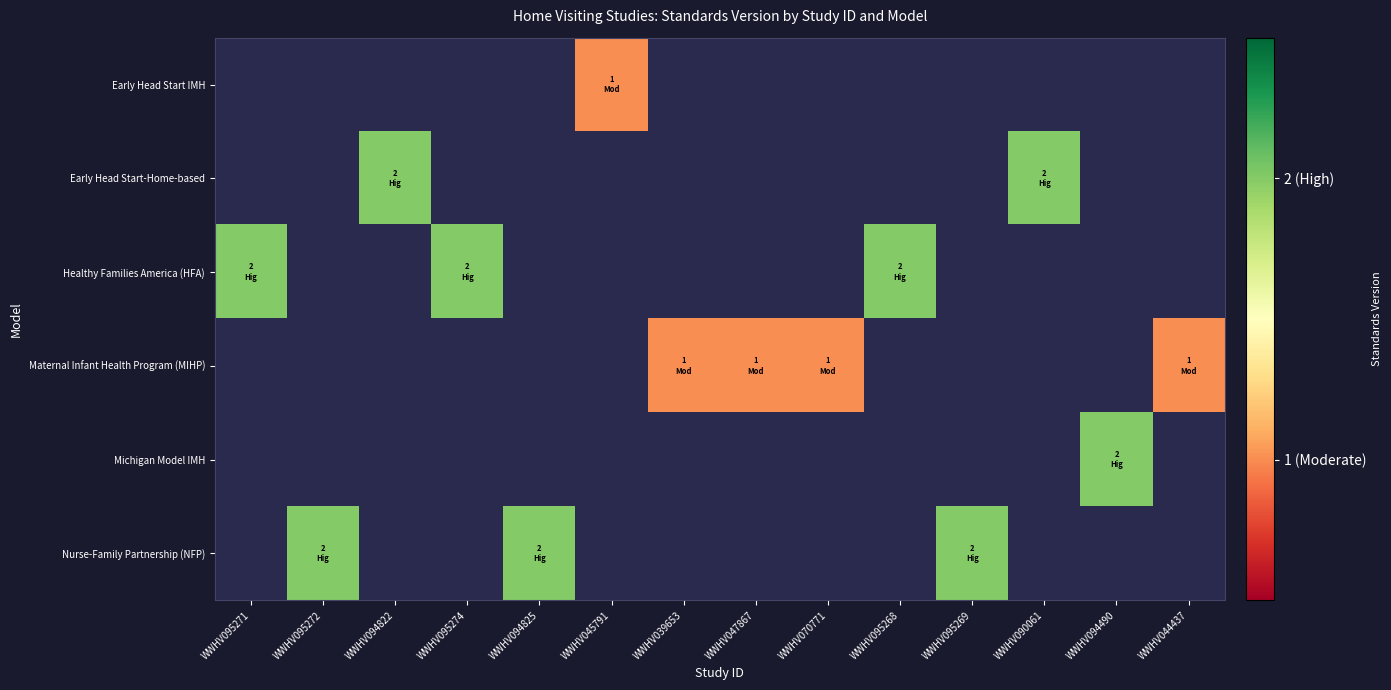

What is the greatest value displayed?

2